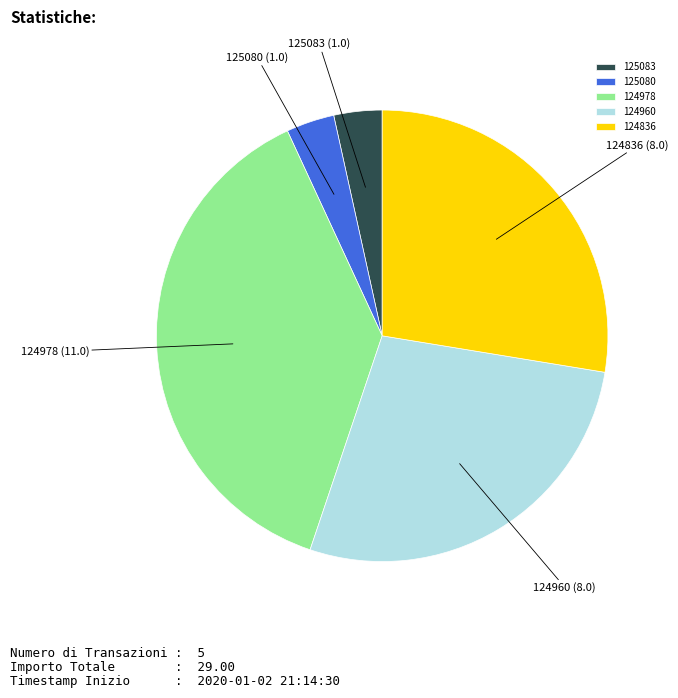

Approximately how many times larger is the value at 125080 compared to 124960?

0.1